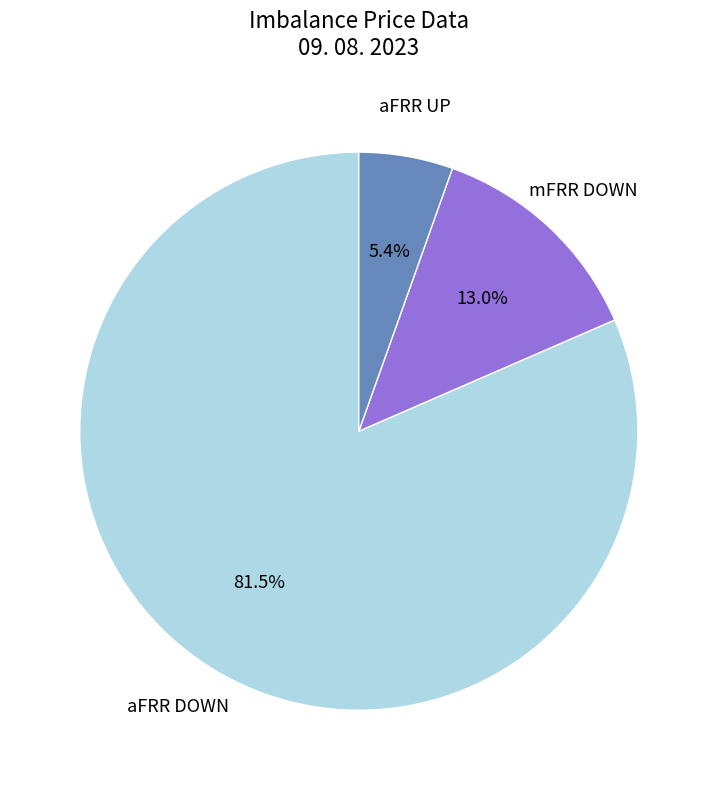

Count the number of slices in the pie.

3